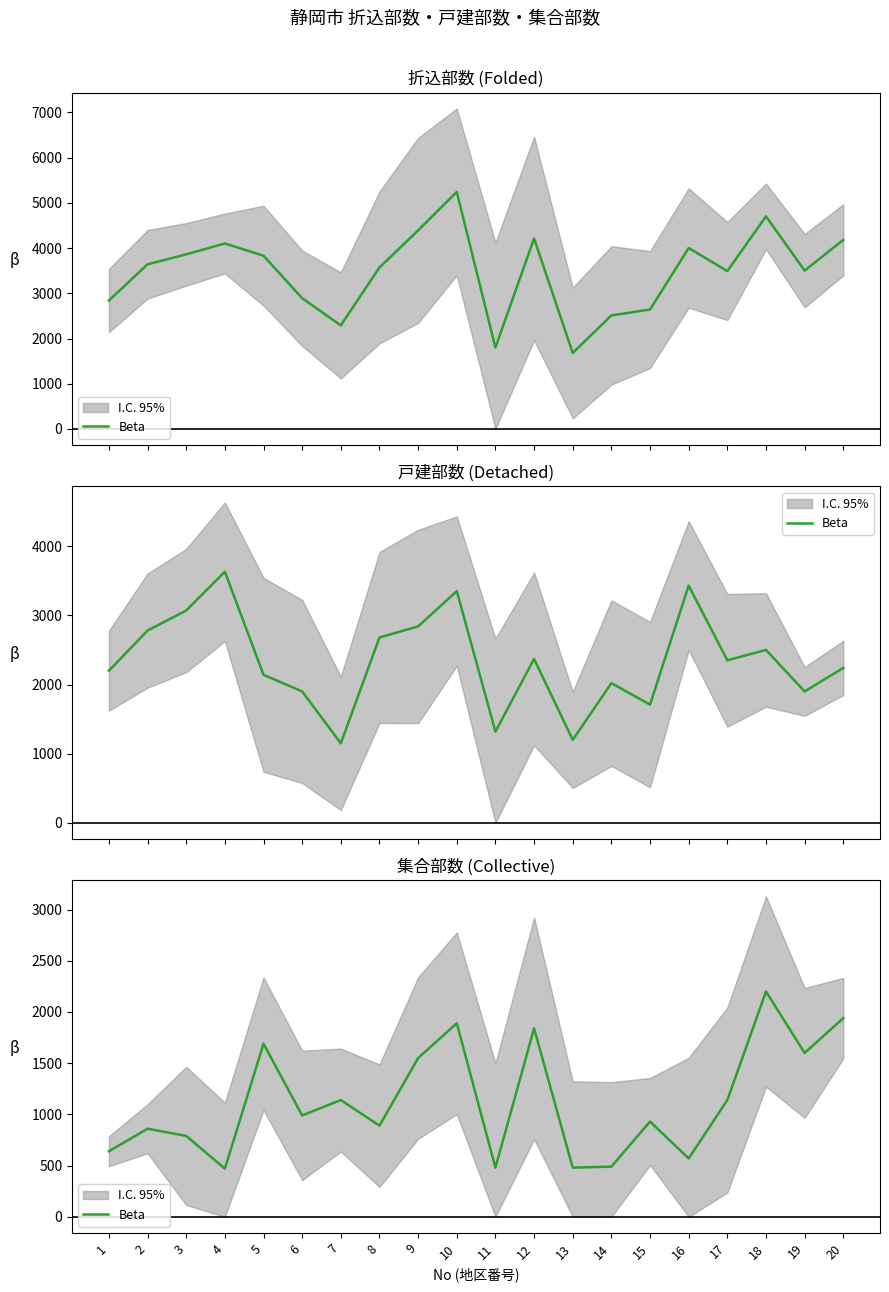

What is the minimum value shown in the chart?

470